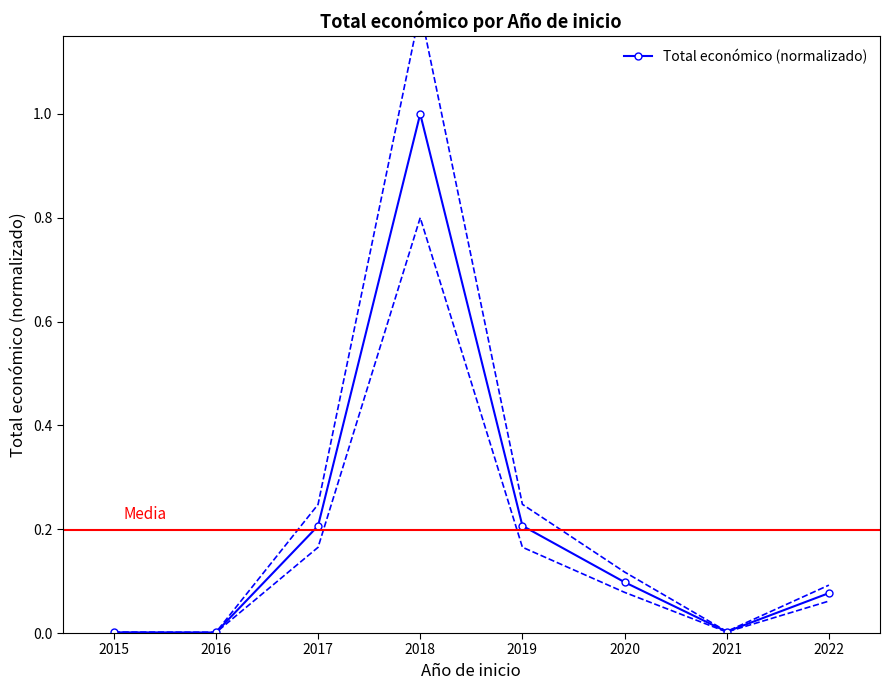

The chart shows a value of 0.3 at 2018. True or false?

False